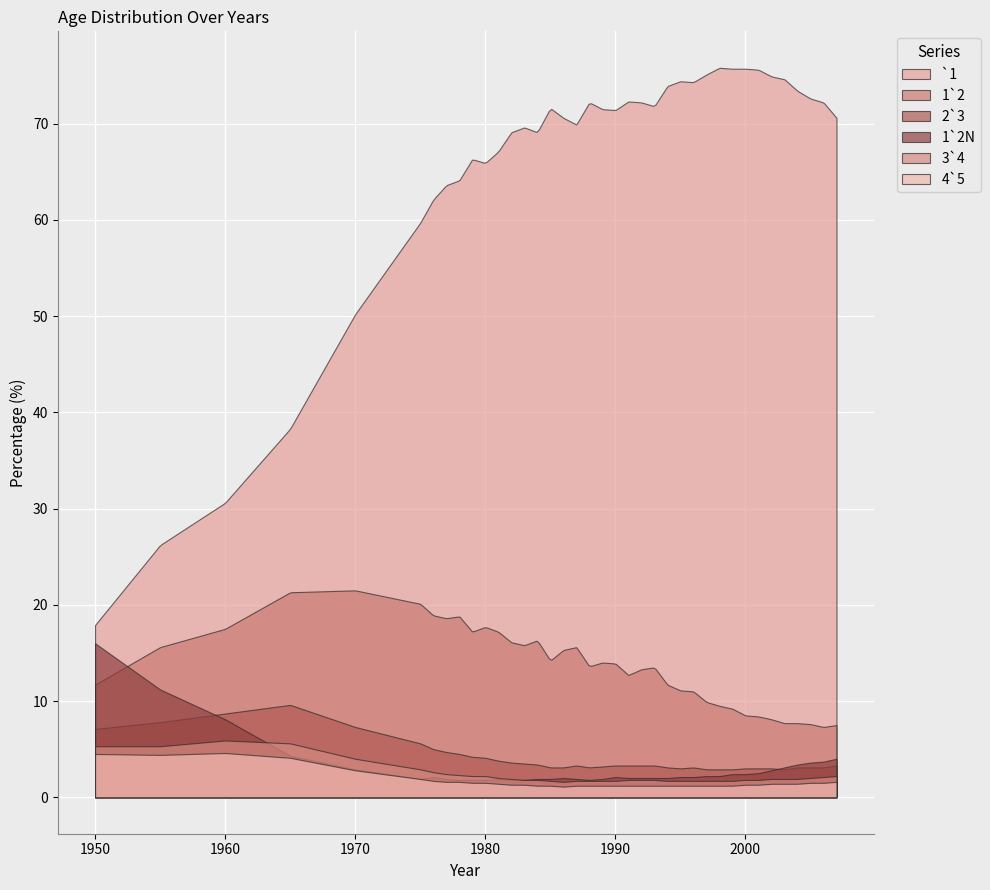

What is the sum of all `1 values?

16800.0